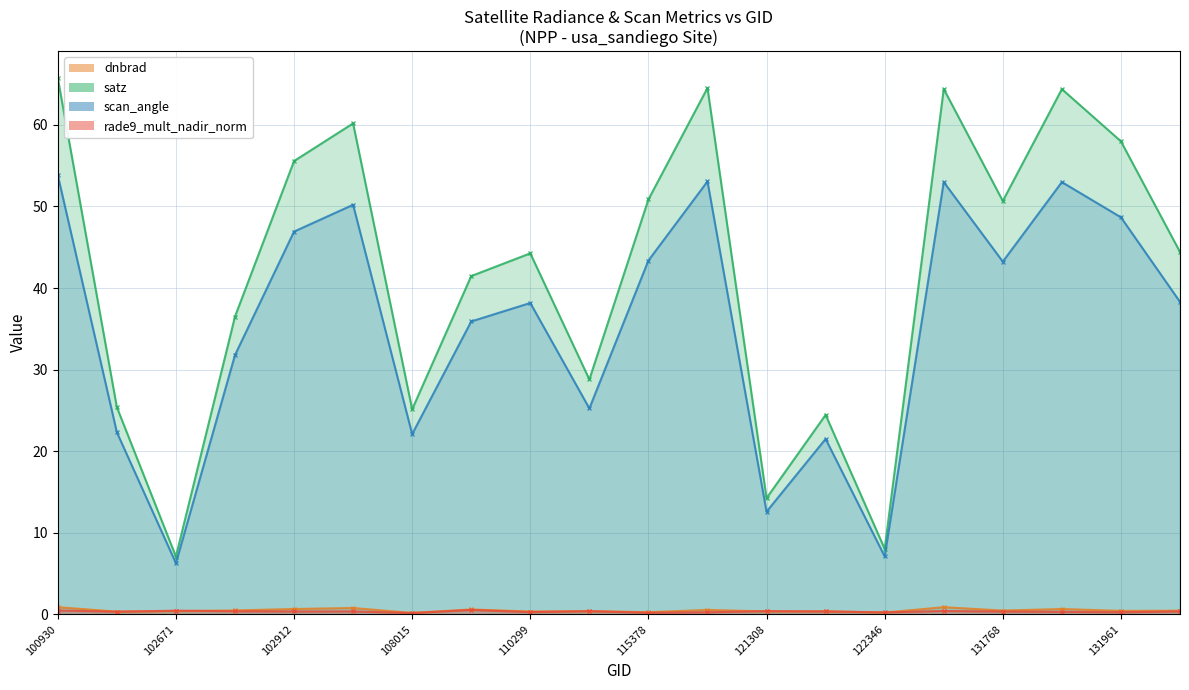

Reading left to right, extract all data points from this chart.

dnbrad: 0.9	0.3	0.4	0.5	0.7	0.8	0.2	0.6	0.3	0.4	0.3	0.5	0.4	0.4	0.2	0.9	0.5	0.6	0.4	0.4
satz: 65.7	25.4	7.1	36.5	55.6	60.2	25.1	41.5	44.3	28.8	50.9	64.5	14.2	24.4	8.0	64.4	50.7	64.4	58.0	44.4
scan_angle: 53.8	22.3	6.3	31.8	46.9	50.2	22.1	35.9	38.2	25.2	43.4	53.1	12.6	21.5	7.1	53.0	43.2	53.0	48.7	38.3
rade9_mult_nadir_norm: 0.5	0.3	0.4	0.4	0.3	0.4	0.2	0.5	0.3	0.4	0.2	0.2	0.4	0.4	0.2	0.4	0.3	0.3	0.3	0.4